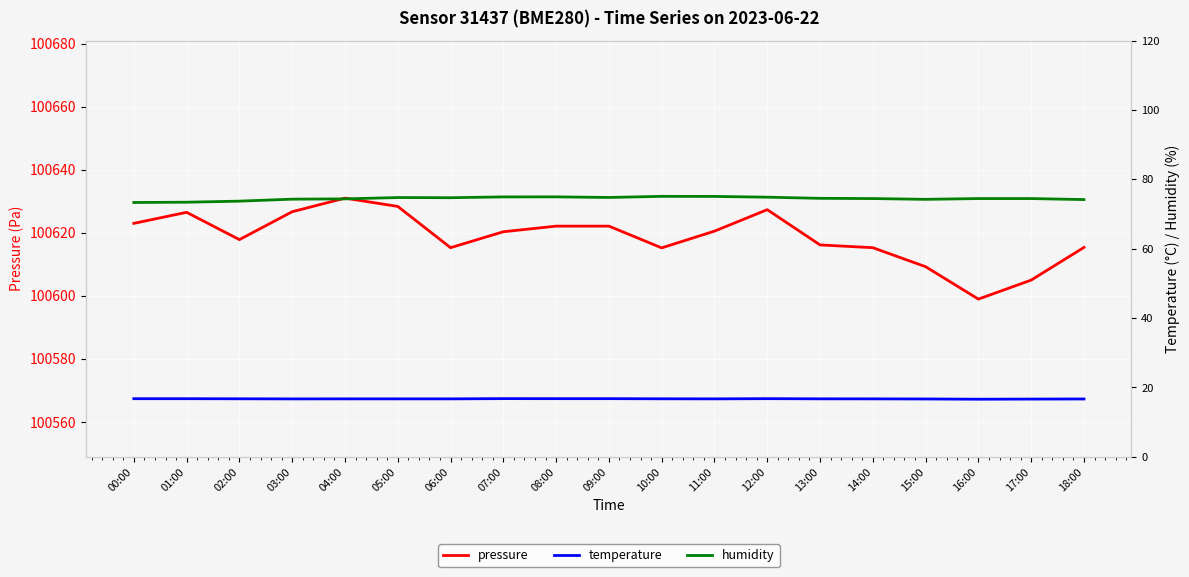

What is the label of the 11th point from the right?

08:00